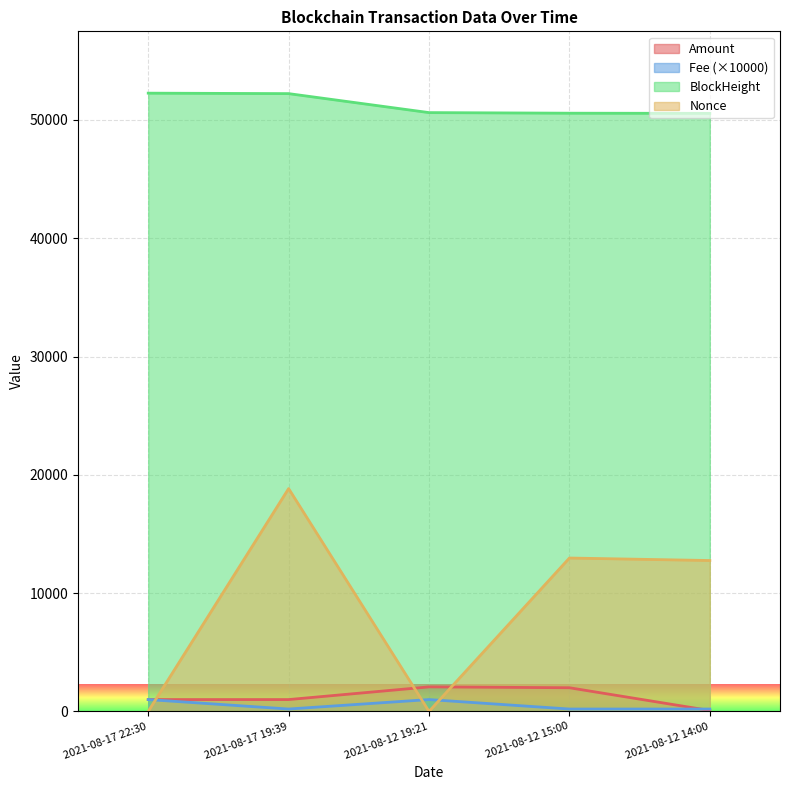

List the labels in order of BlockHeight value, smallest first.

2021-08-12 14:00, 2021-08-12 15:00, 2021-08-12 19:21, 2021-08-17 19:39, 2021-08-17 22:30